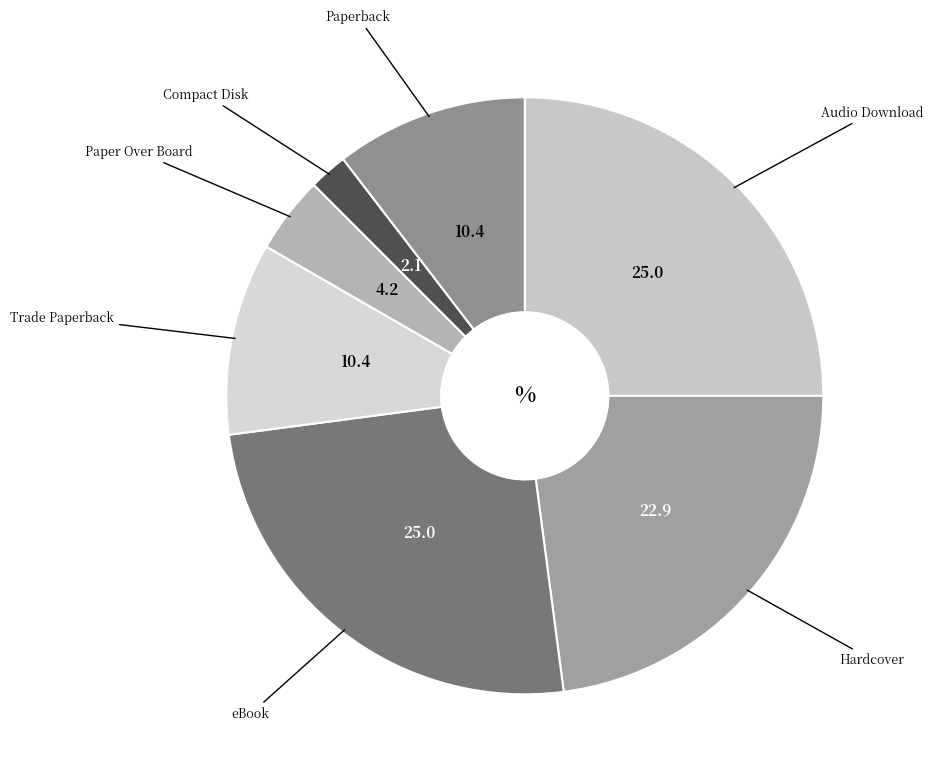

Count the number of slices in the pie.

7